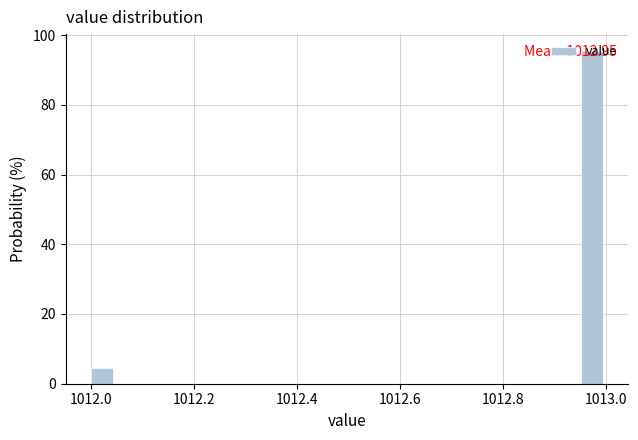

Read against the x-axis, roughly where is the centre of the tallest bar?

1012.98